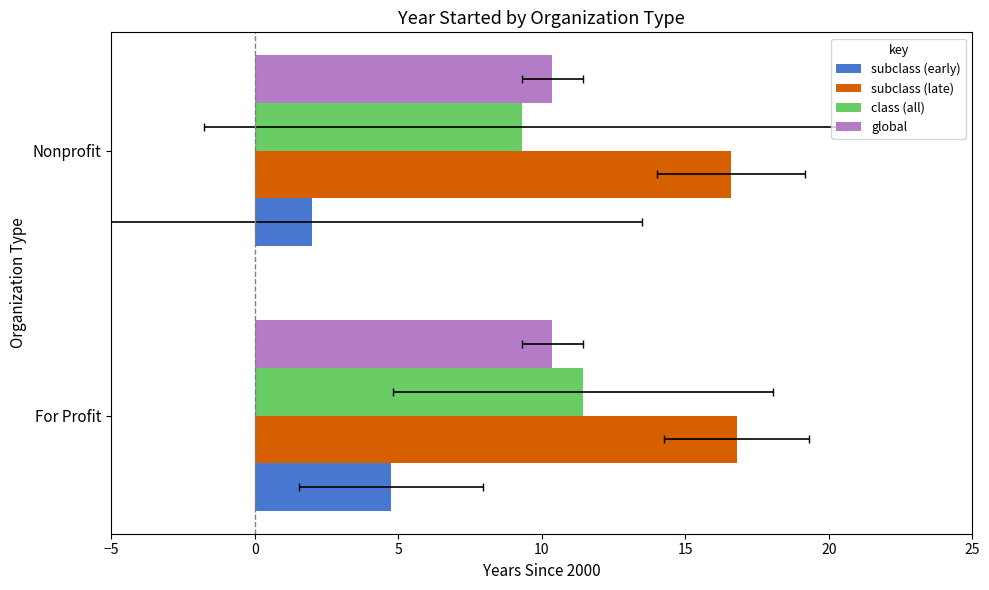

What is the sum of the subclass (late) values at Nonprofit and For Profit?

33.4